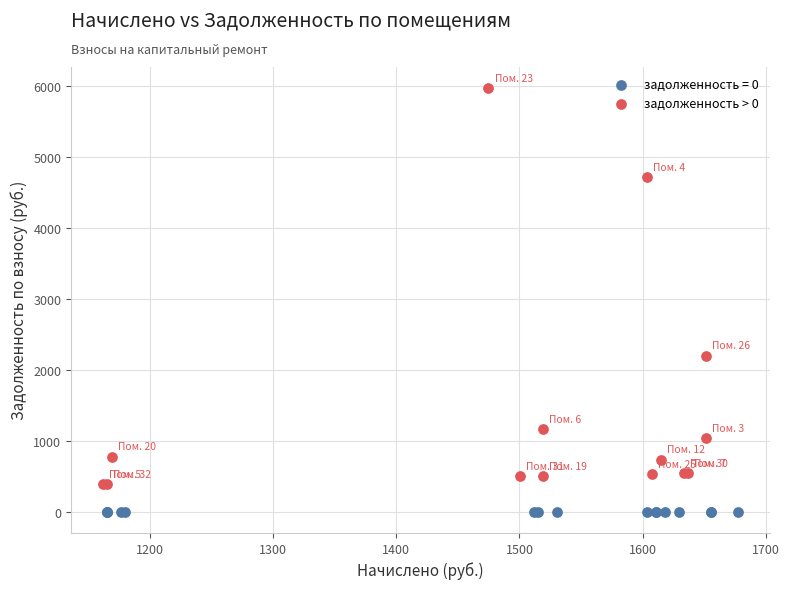

Which series contains the lowest Y value?

задолженность = 0